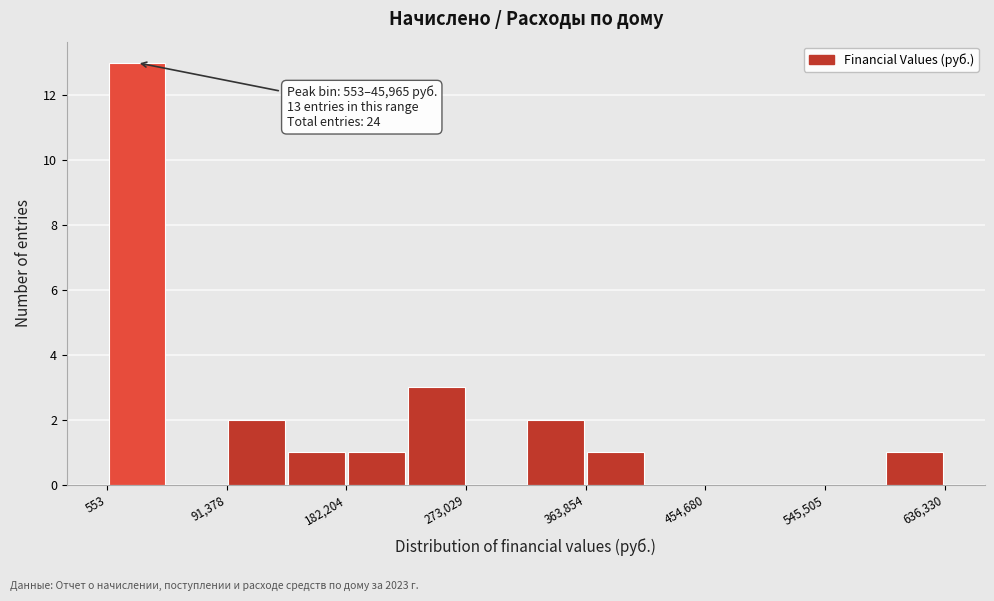

Over which range of the x-axis is the bar tallest?

0 to 50000